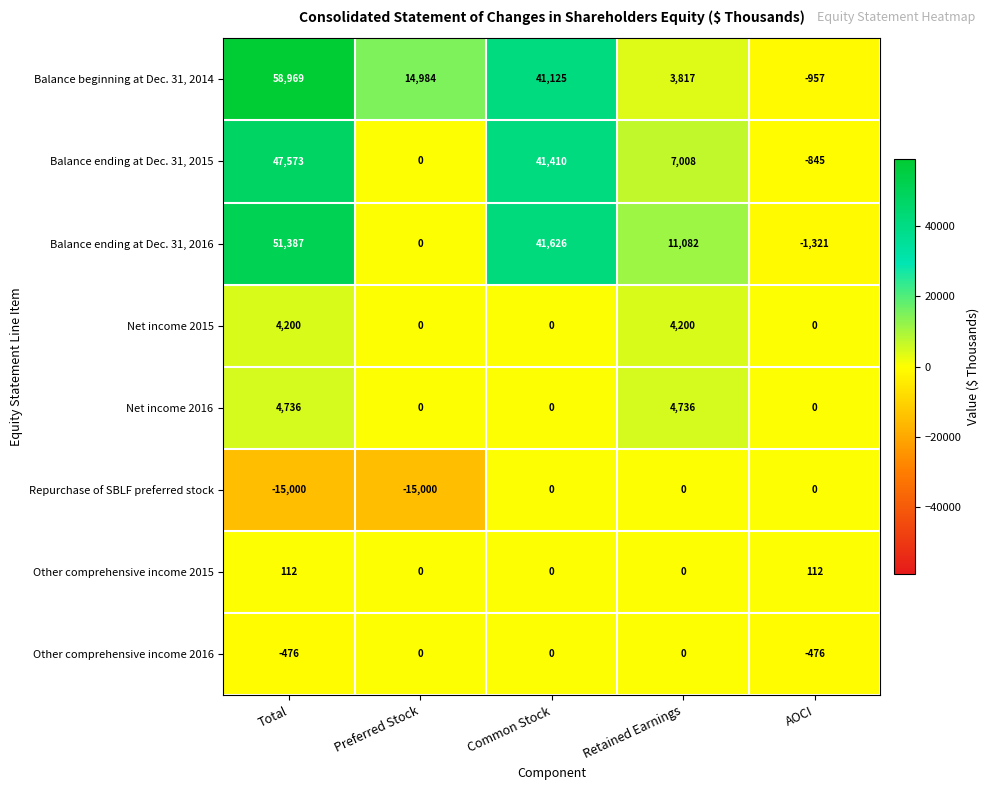

What is the average value of the Balance ending at Dec. 31, 2015 series?

19029